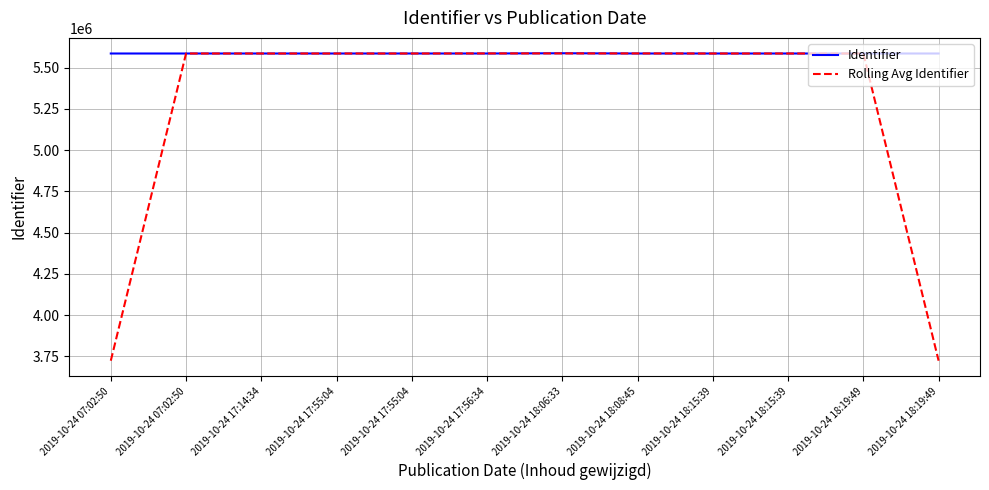

What are all the series names shown in the legend?

Identifier, Rolling Avg Identifier